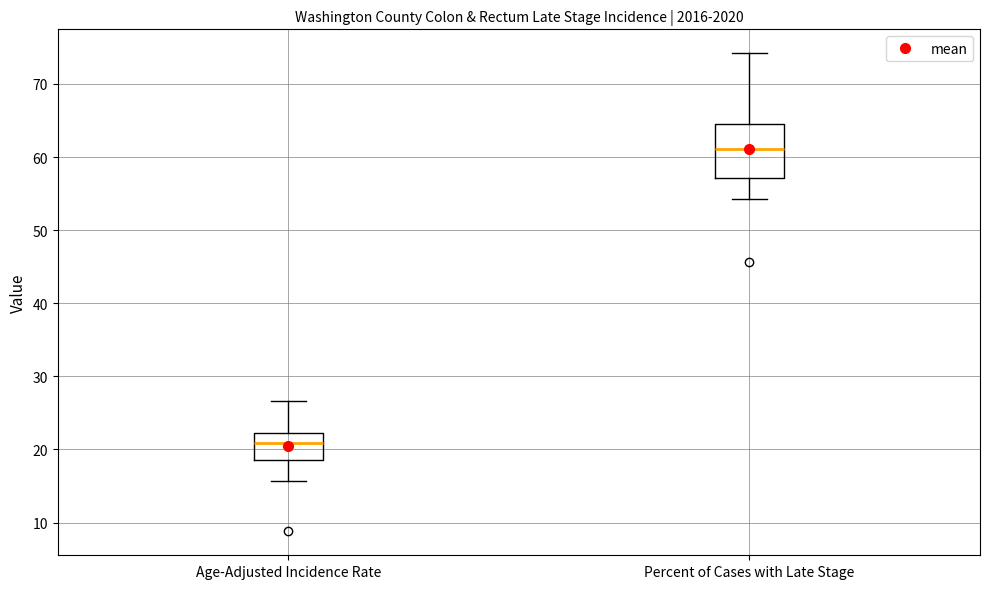

Reading left to right, read every box against the y-axis: the position of its median line, the range the box covers, and the ends of its whiskers. The values are not printed on the chart, so give them approximately, as read against the axis.

Age-Adjusted Incidence Rate: median 21, box 19 to 22, whiskers 16 to 27
Percent of Cases with Late Stage: median 61, box 57 to 65, whiskers 54 to 74